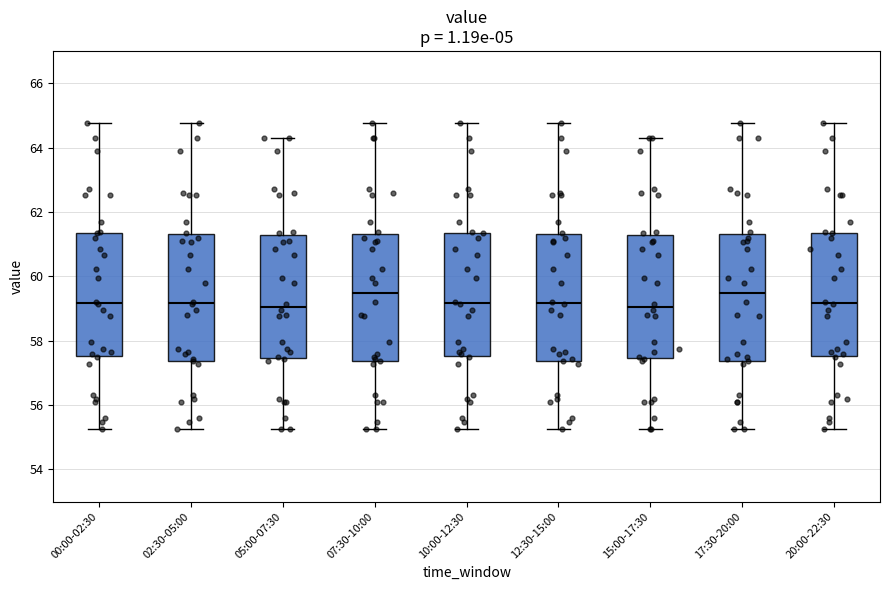

Reading left to right, read every box against the y-axis: the position of its median line, the range the box covers, and the ends of its whiskers. The values are not printed on the chart, so give them approximately, as read against the axis.

00:00-02:30: median 59.2, box 57.6 to 61.4, whiskers 55.2 to 64.8
02:30-05:00: median 59.2, box 57.4 to 61.4, whiskers 55.2 to 64.8
05:00-07:30: median 59.0, box 57.4 to 61.2, whiskers 55.2 to 64.4
07:30-10:00: median 59.4, box 57.4 to 61.4, whiskers 55.2 to 64.8
10:00-12:30: median 59.2, box 57.6 to 61.4, whiskers 55.2 to 64.8
12:30-15:00: median 59.2, box 57.4 to 61.4, whiskers 55.2 to 64.8
15:00-17:30: median 59.0, box 57.4 to 61.2, whiskers 55.2 to 64.4
17:30-20:00: median 59.4, box 57.4 to 61.4, whiskers 55.2 to 64.8
20:00-22:30: median 59.2, box 57.6 to 61.4, whiskers 55.2 to 64.8